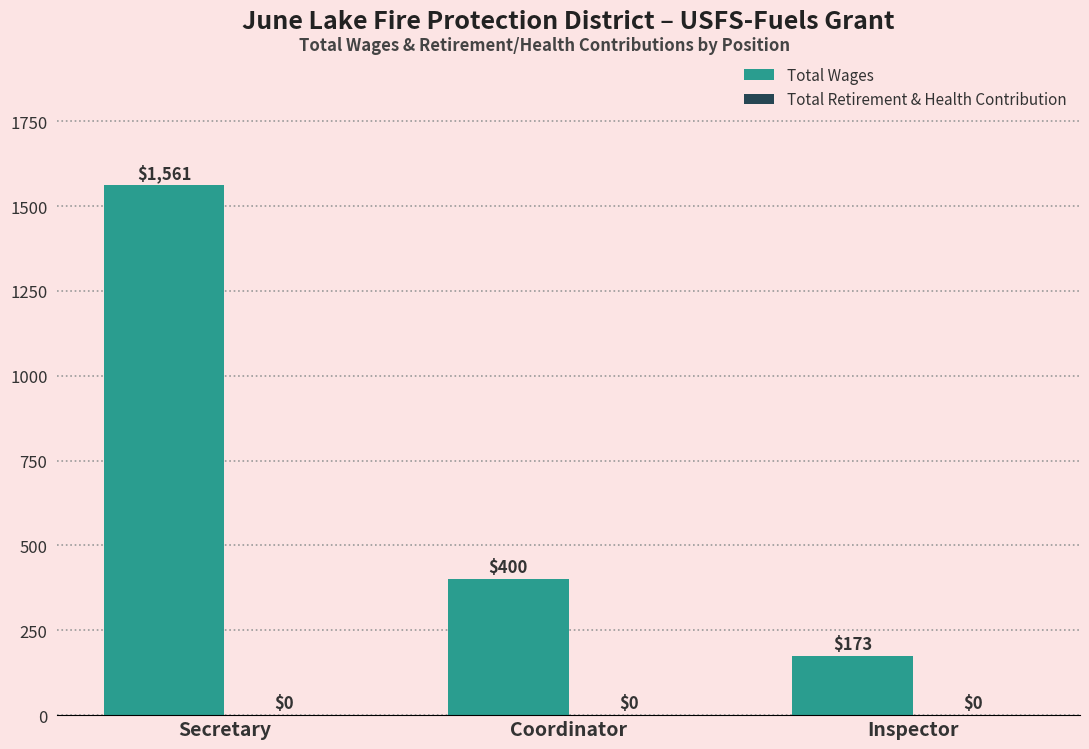

What position from the right is Inspector?

1